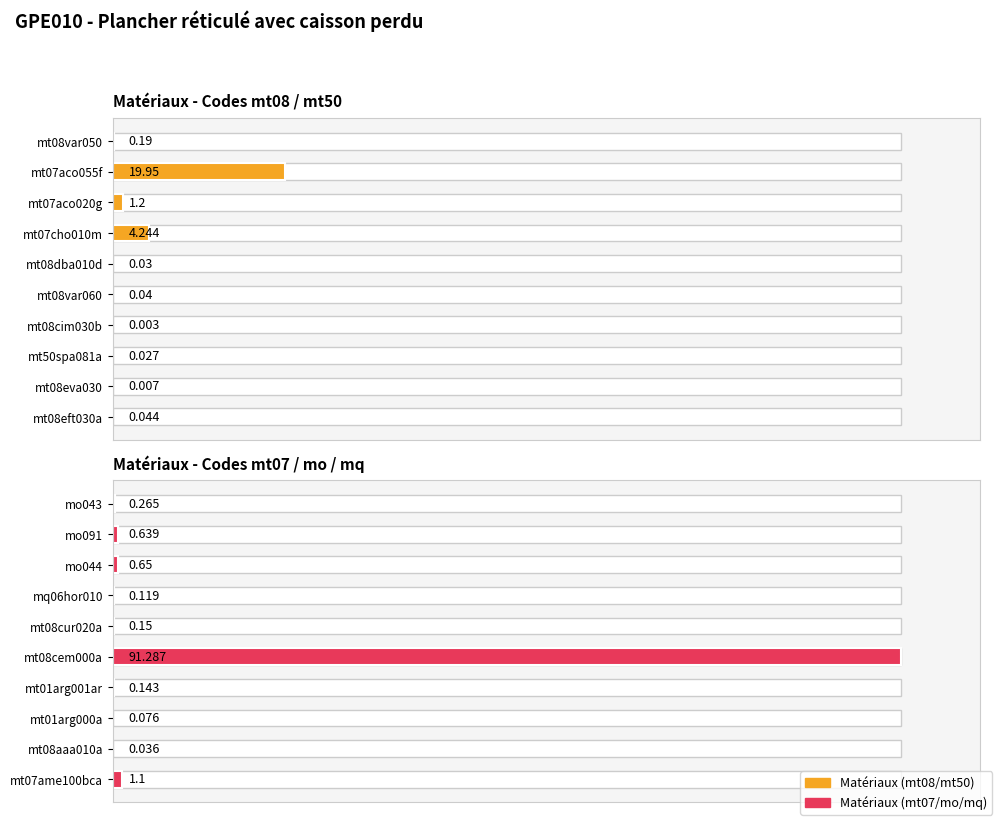

List the series in order of their peak value, lowest first.

Matériaux - Codes mt08 / mt50, Matériaux - Codes mt07 / mo / mq